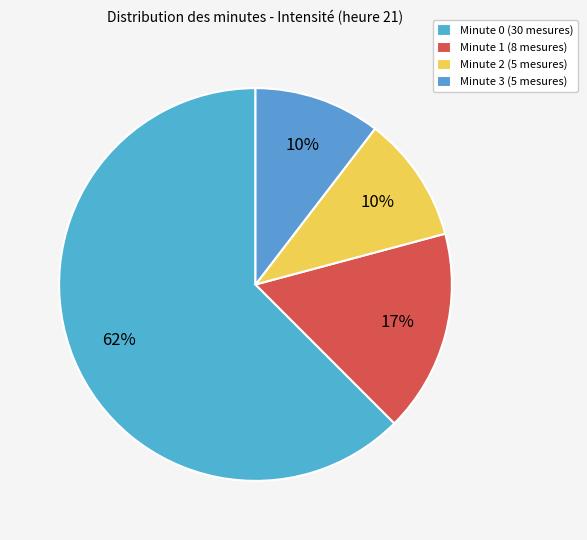

Rank the categories by value from lowest to highest.

2, 3, 1, 0